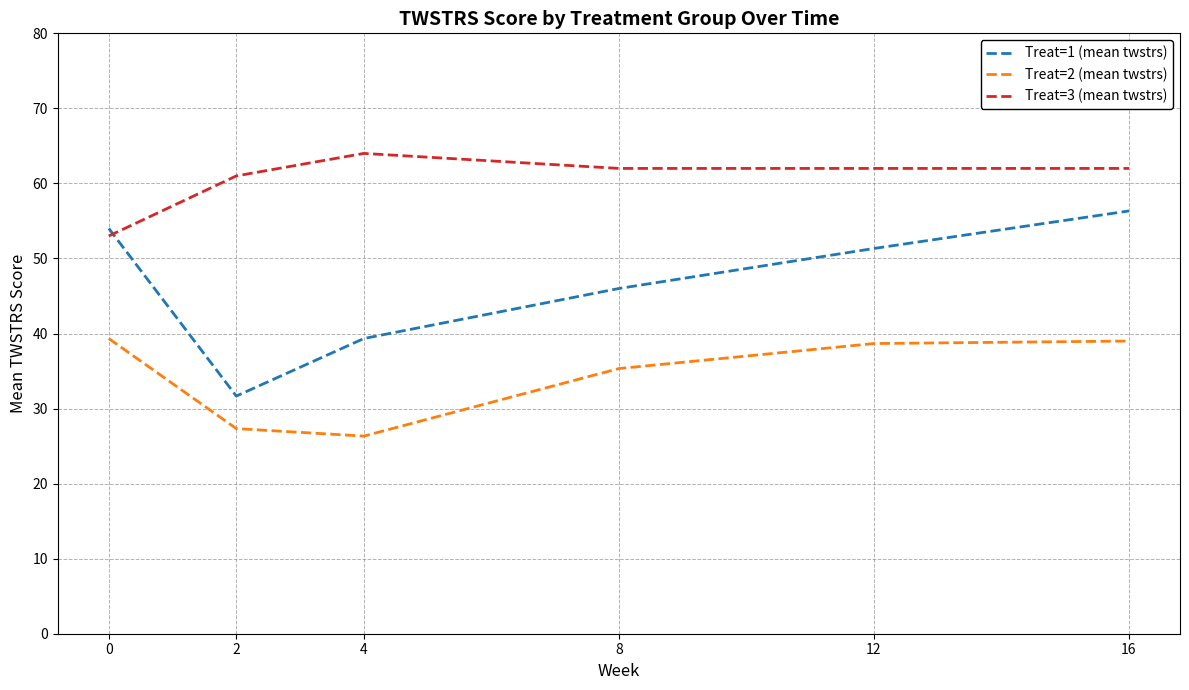

The value of Treat=3 (mean twstrs) at 8 is 35.3. True or false?

False